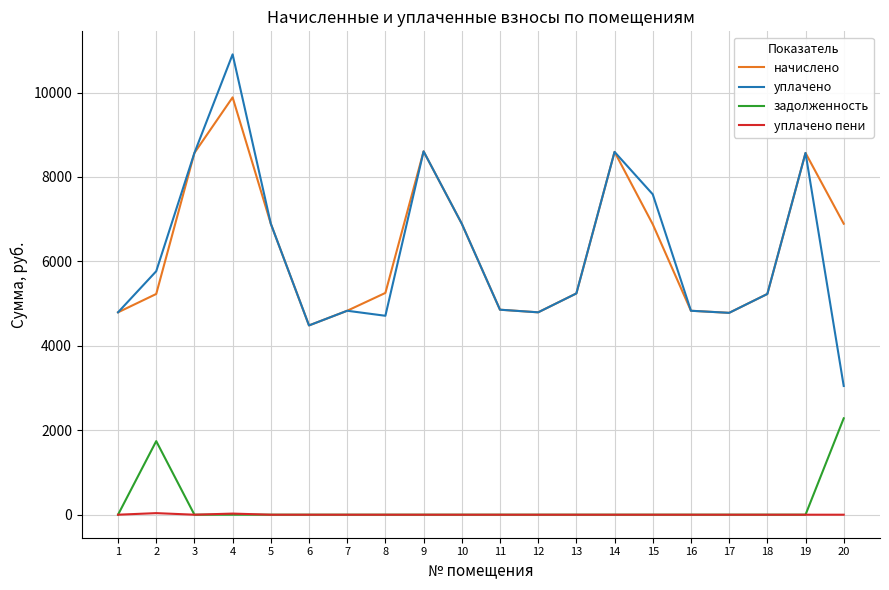

What is the highest value of the уплачено series?

10905.2